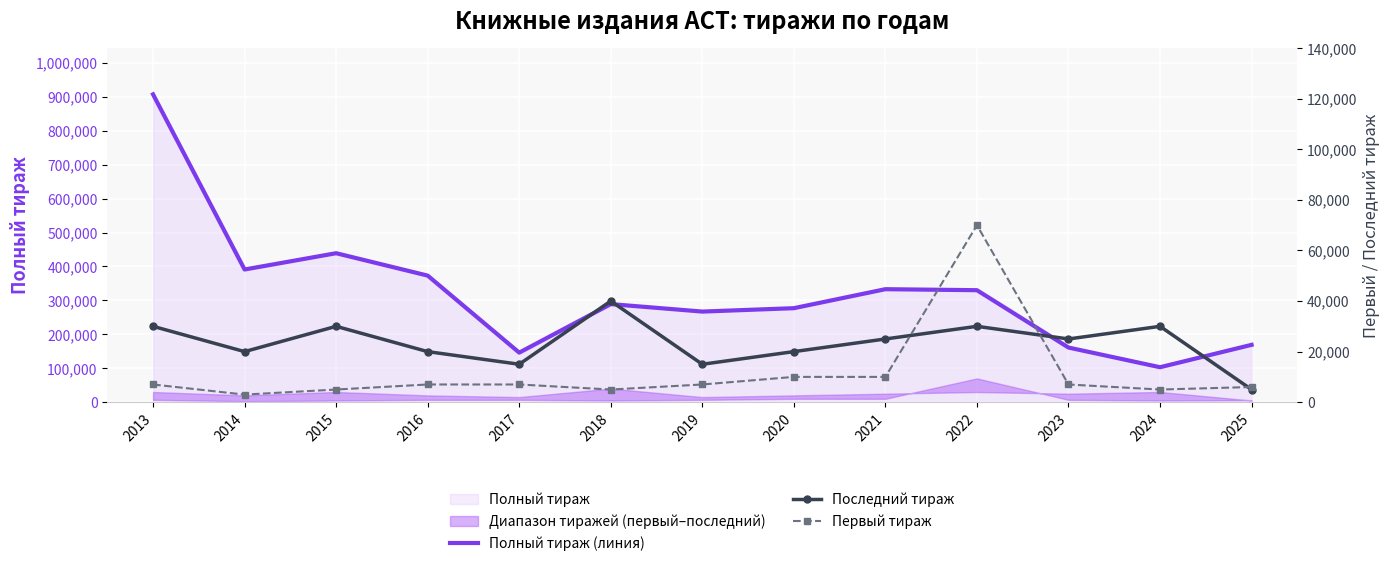

What is the difference between the Полный тираж (линия) values at 2017 and 2018?

143000